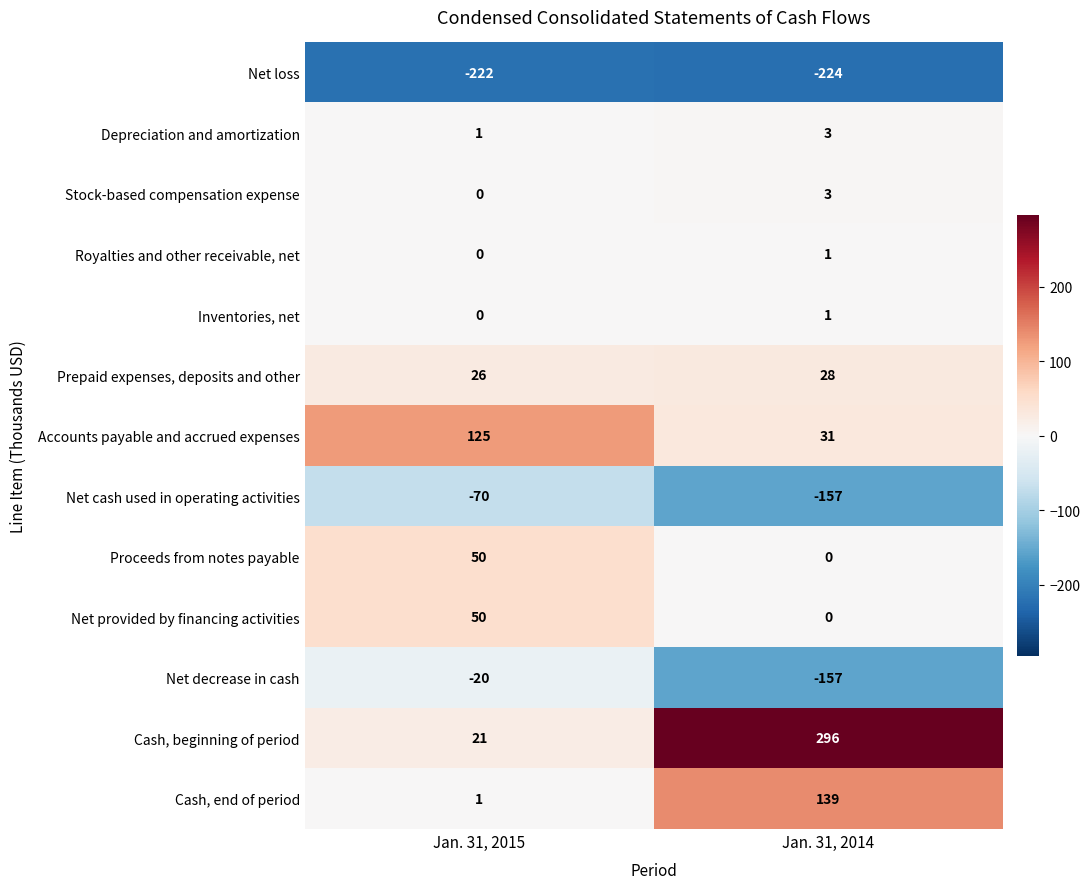

The value of Prepaid expenses, deposits and other at Jan. 31, 2015 is 10. True or false?

False